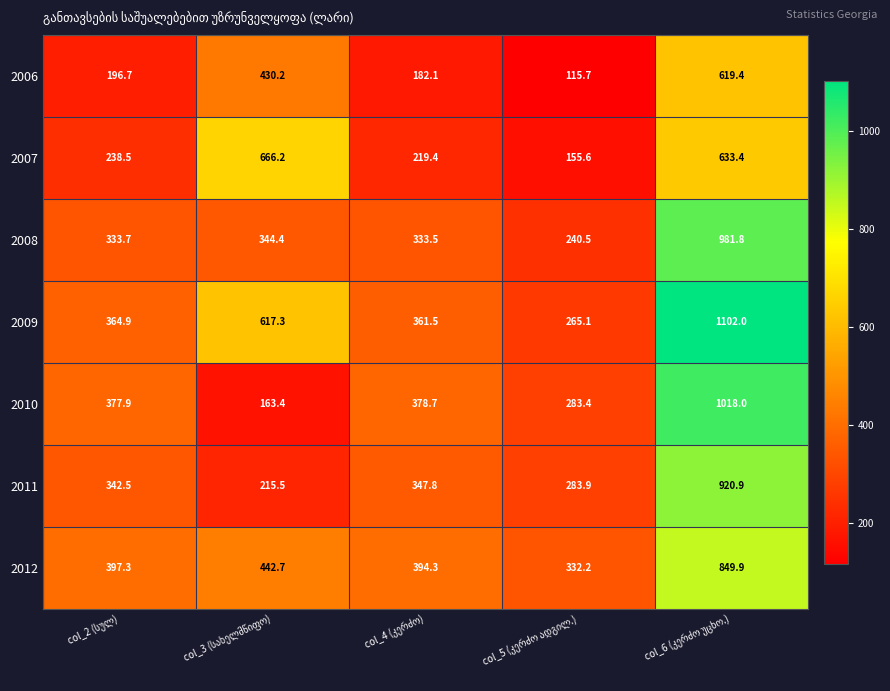

At how many categories does at least one series exceed 363?

4